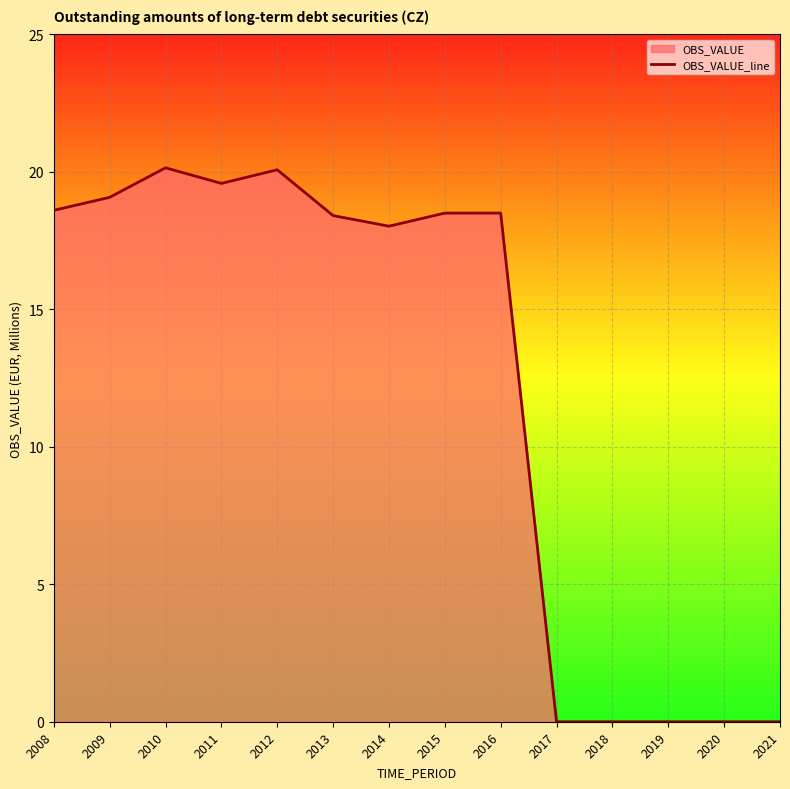

Reading left to right, list all the values displayed in this chart.

18.6	19.1	20.2	19.6	20.1	18.4	18.0	18.5	18.5	0.0	0.0	0.0	0.0	0.0